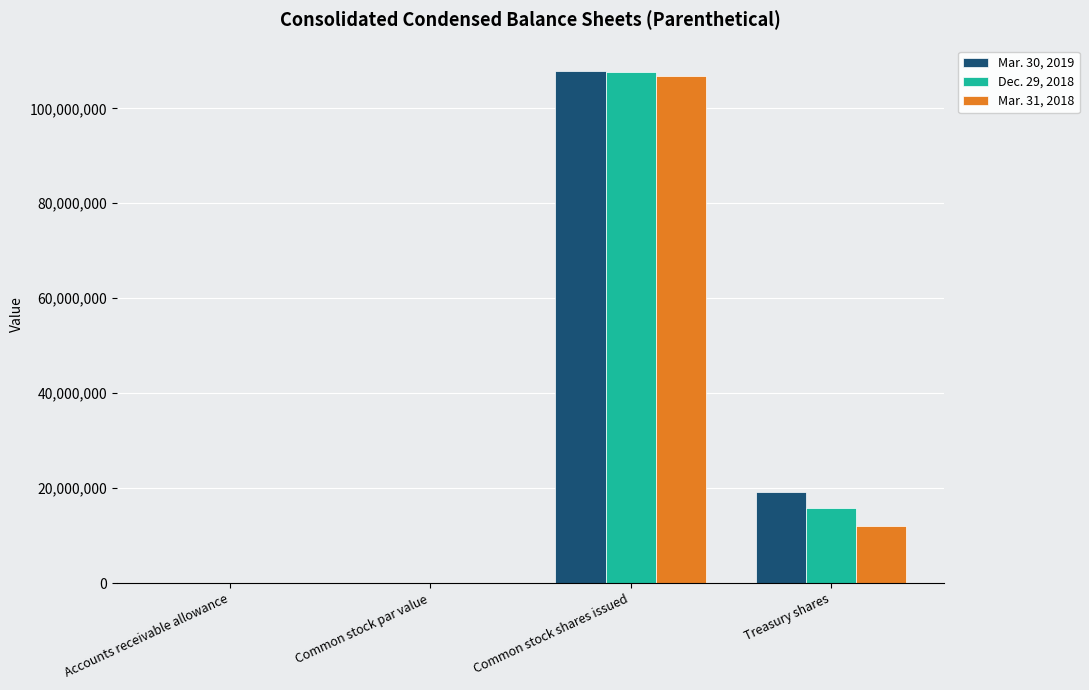

What is the sum of all Mar. 31, 2018 values?

118873832.6